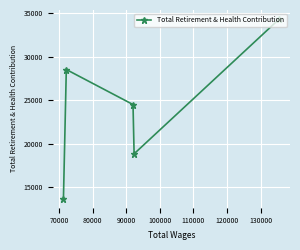

What is the smallest value displayed?

13701